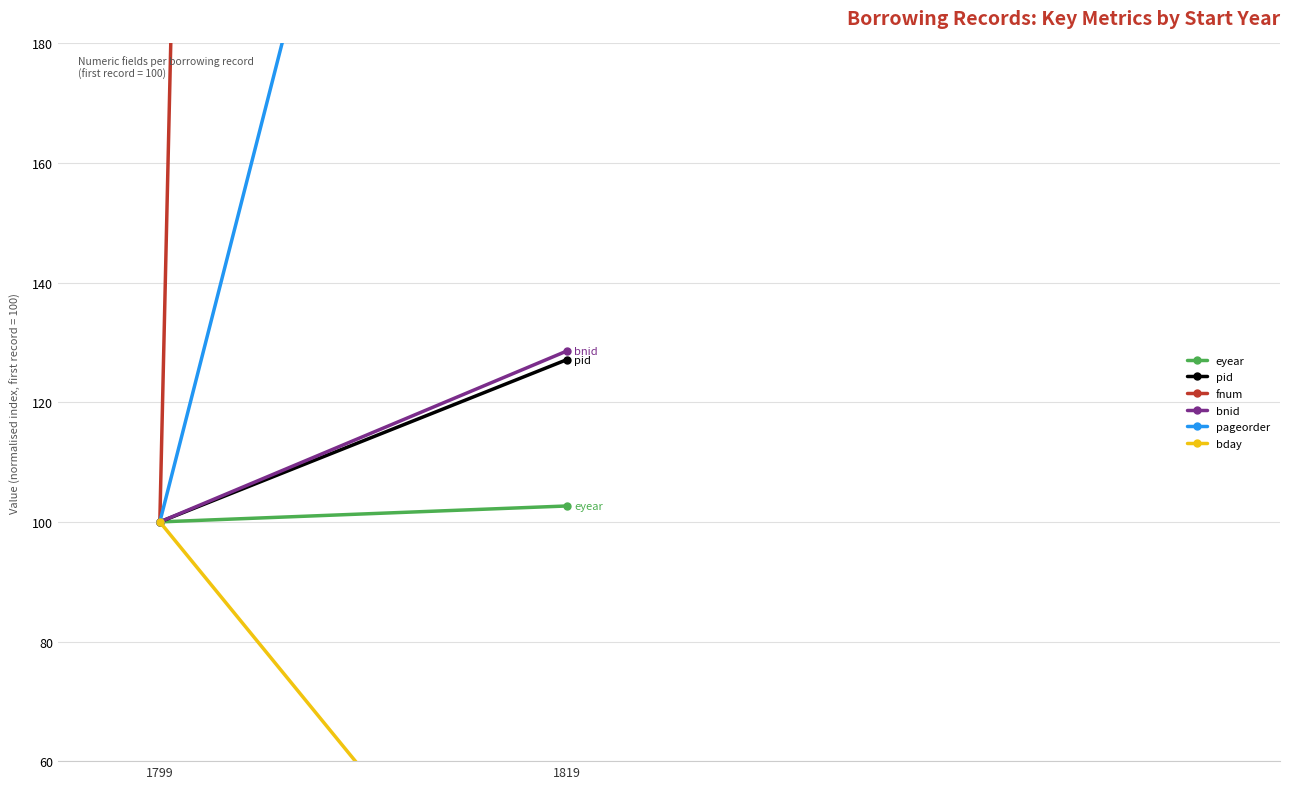

At which label does bnid first exceed 128?

1819